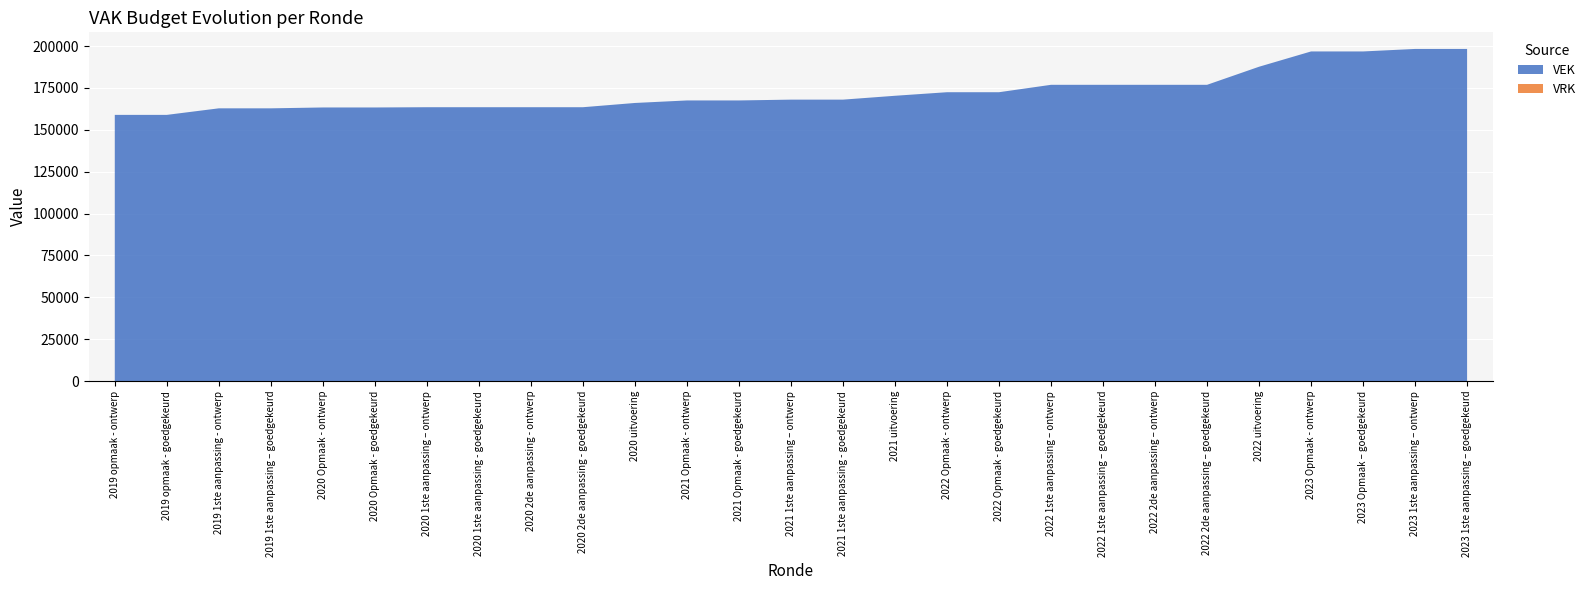

Reading left to right, extract all data points from this chart.

VEK: 158914	158914	162825	162825	163340	163340	163491	163491	163491	163491	166026	167531	167531	168018	168018	170320	172445	172445	176864	176864	176864	176864	187654	196781	196781	198277	198277
VRK: 0	0	0	0	0	0	0	0	0	0	0	0	0	0	0	0	0	0	0	0	0	0	0	0	0	0	0